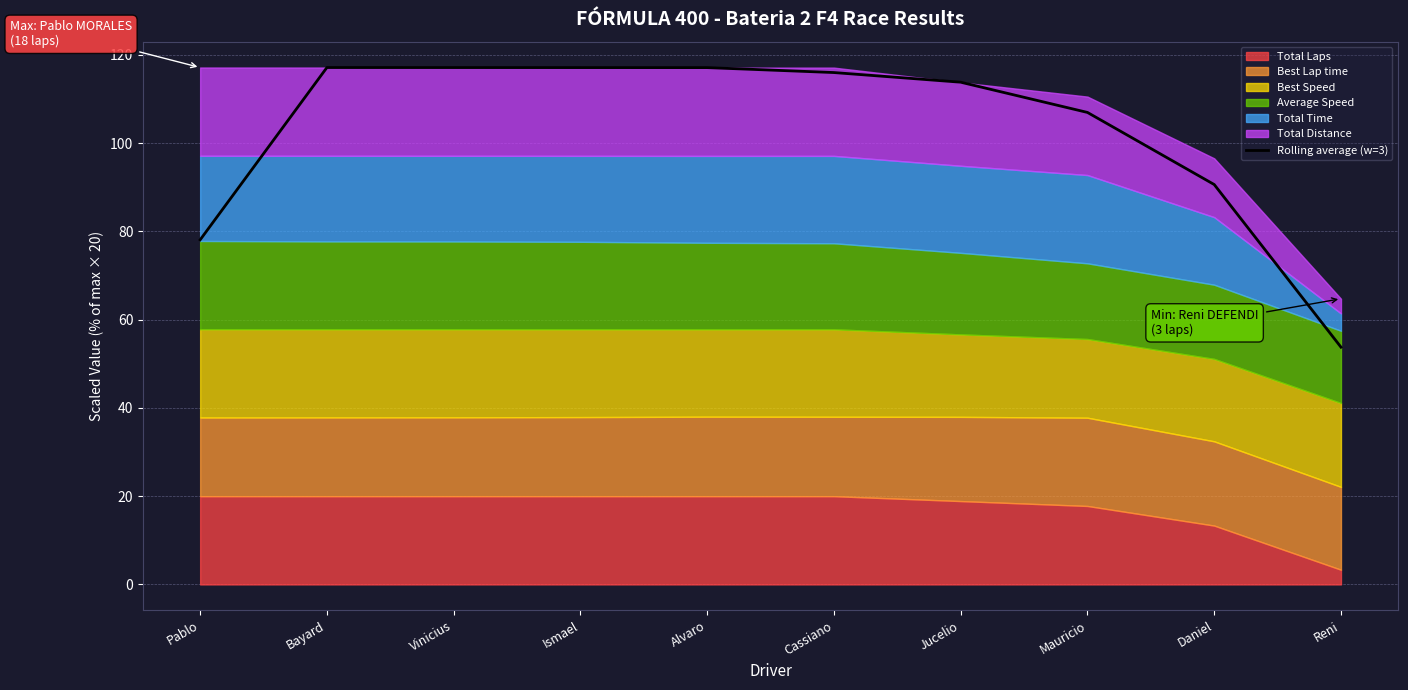

Between Reni and Jucelio, which is larger?

Jucelio